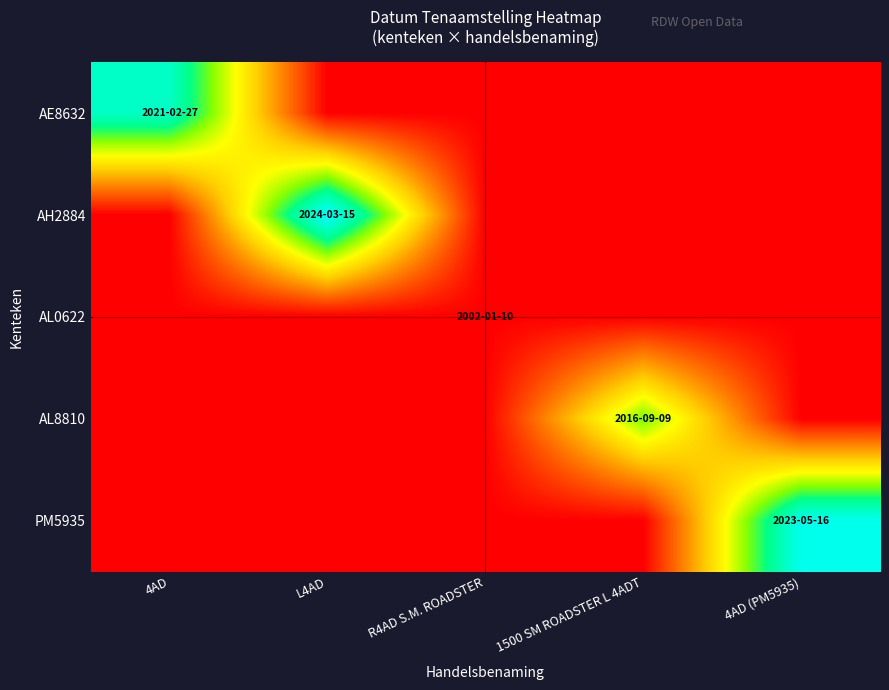

Which category has the lowest value in the AE8632 series?

L4AD